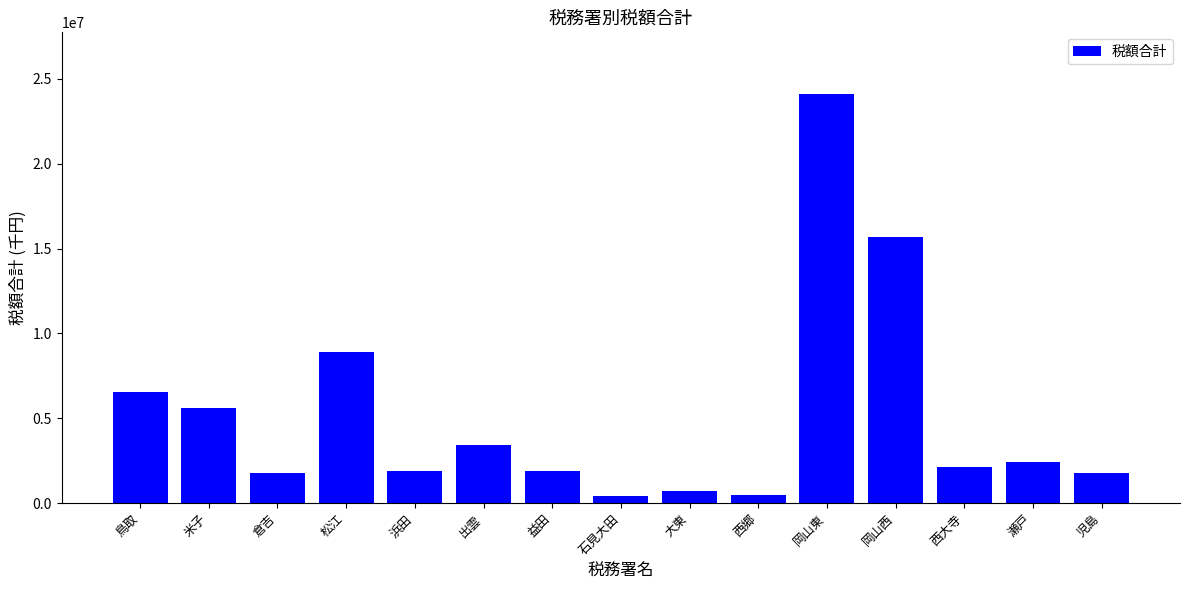

What is the ratio of the value at 大東 to the value at 出雲?

0.2